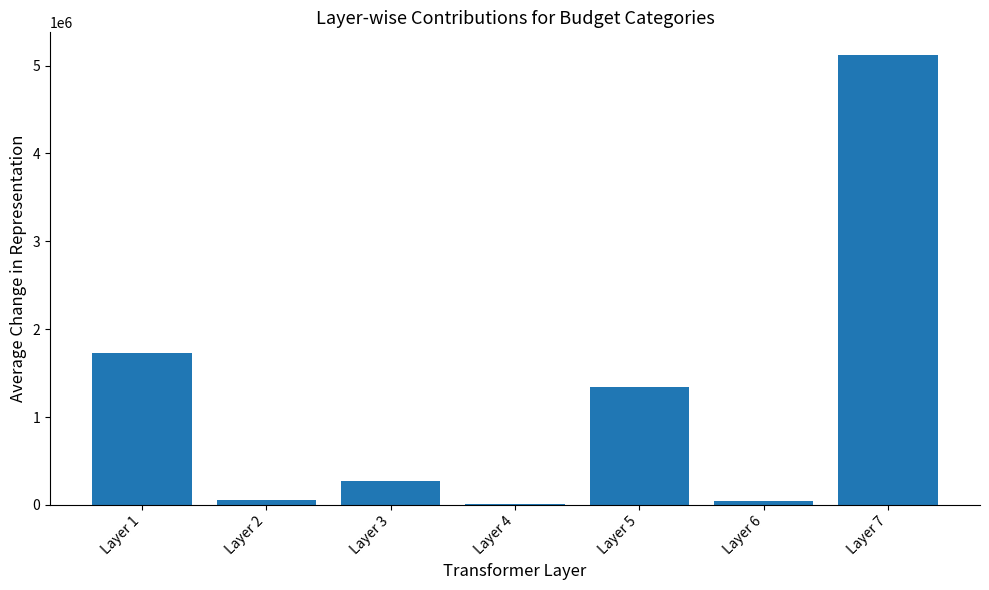

The value at Layer 7 is 5122528. True or false?

True